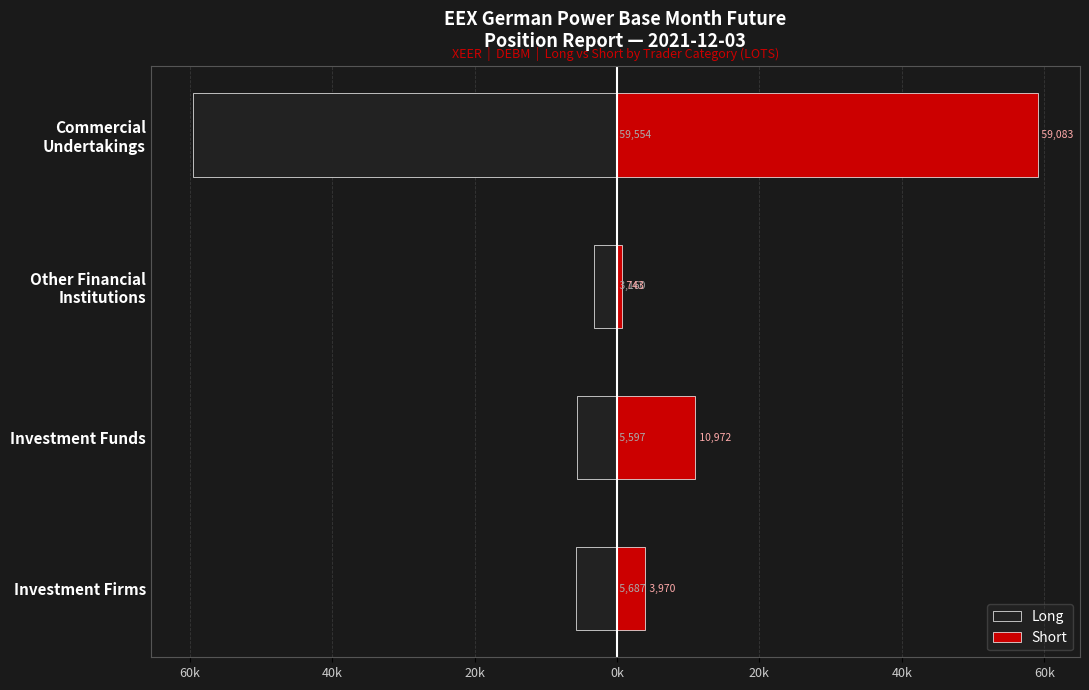

Reading left to right, extract all data points from this chart.

Long: -5686.7	-5597.0	-3160.0	-59553.5
Short: 3970.1	10971.8	743.5	59082.7